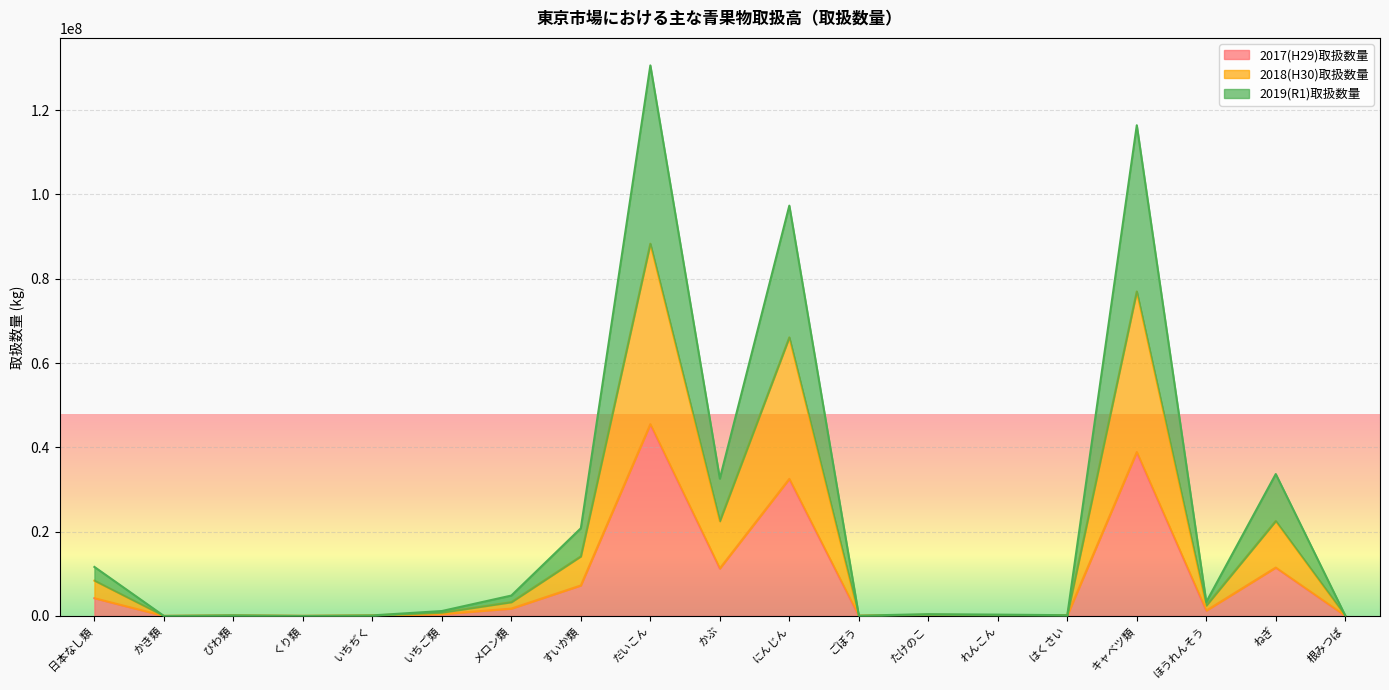

True or false: 2018(H30)取扱数量 and 2017(H29)取扱数量 intersect in this chart.

False